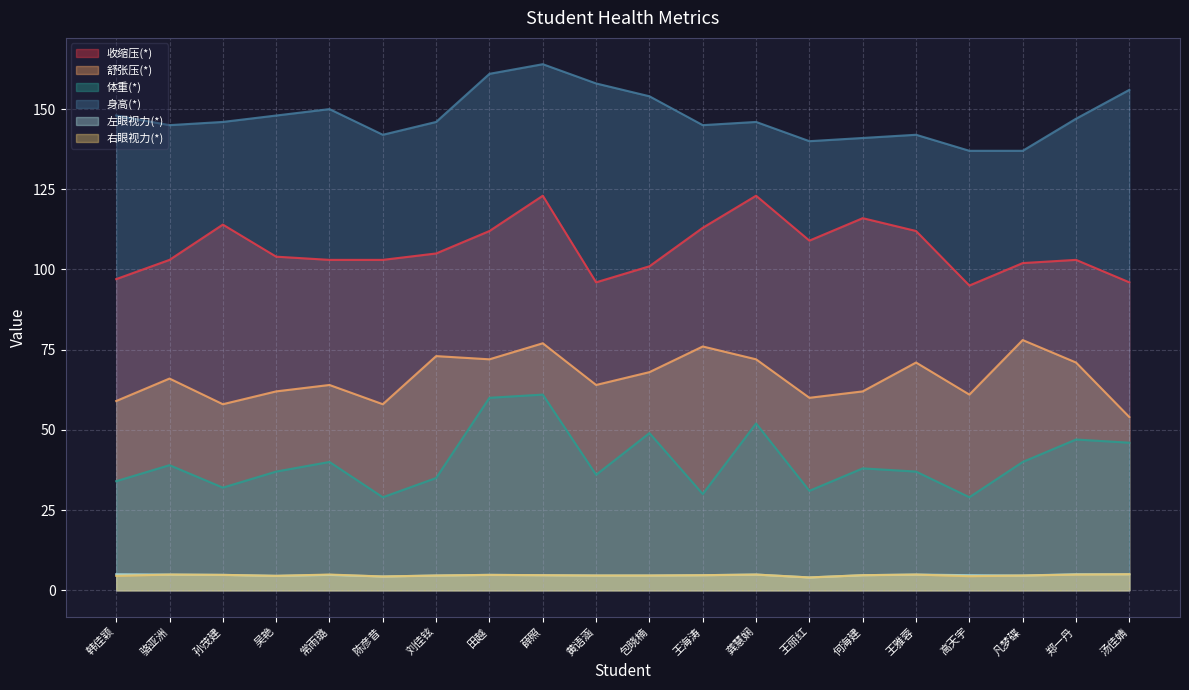

What is the total value across all series at 高天宇?

331.1